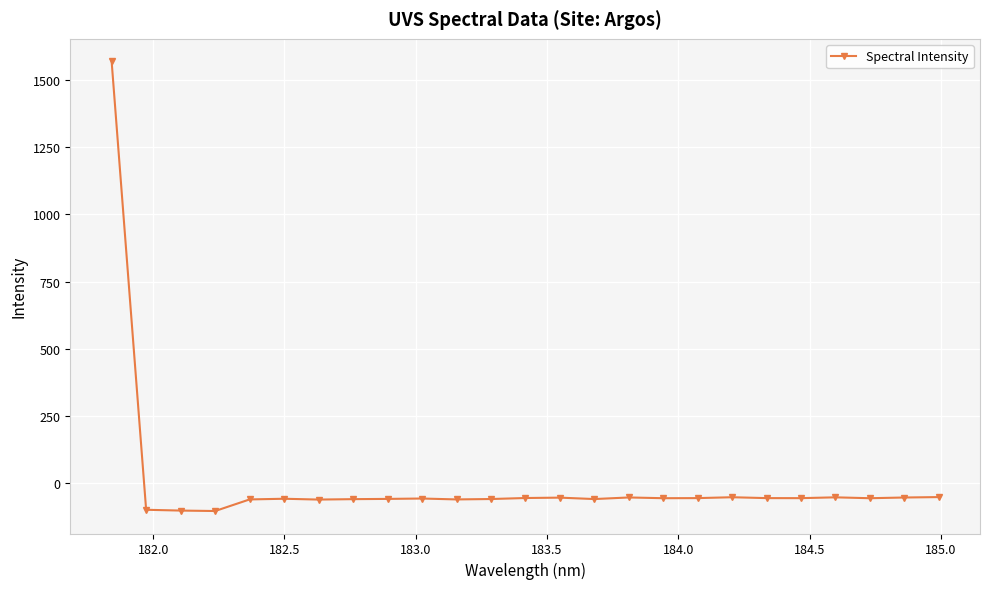

True or false: there are more than 2 points higher than both neighbors.

True